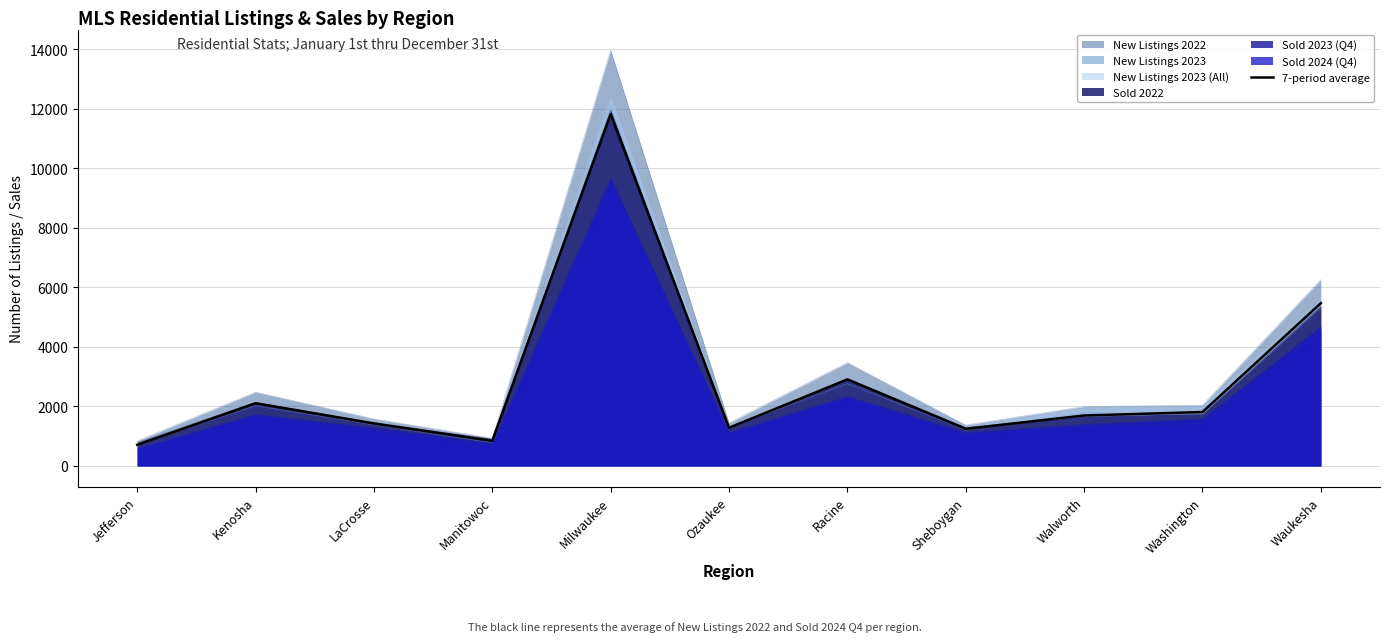

Which label corresponds to the smallest value in the chart?

Jefferson